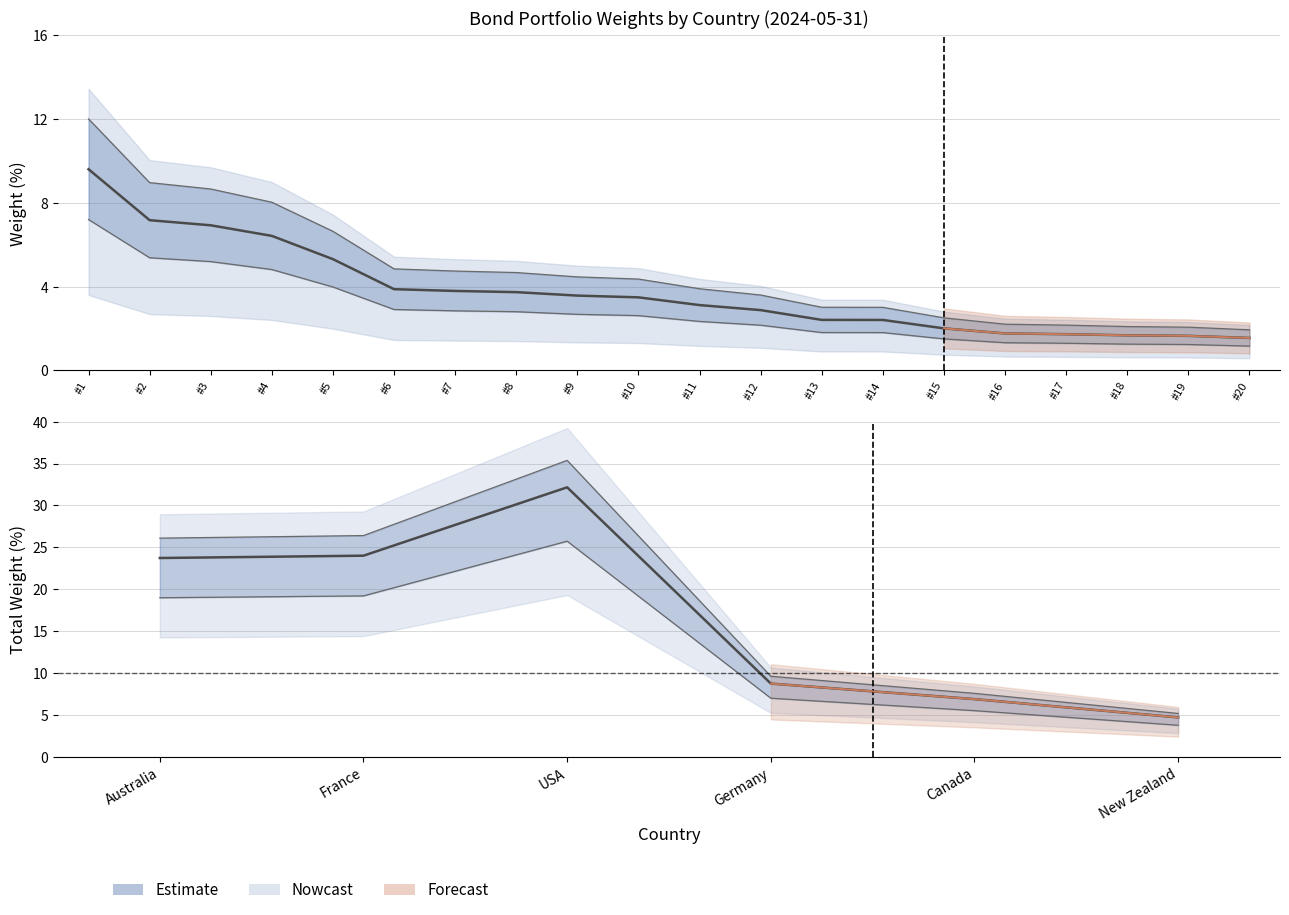

Which has a higher value, Germany or New Zealand?

Germany